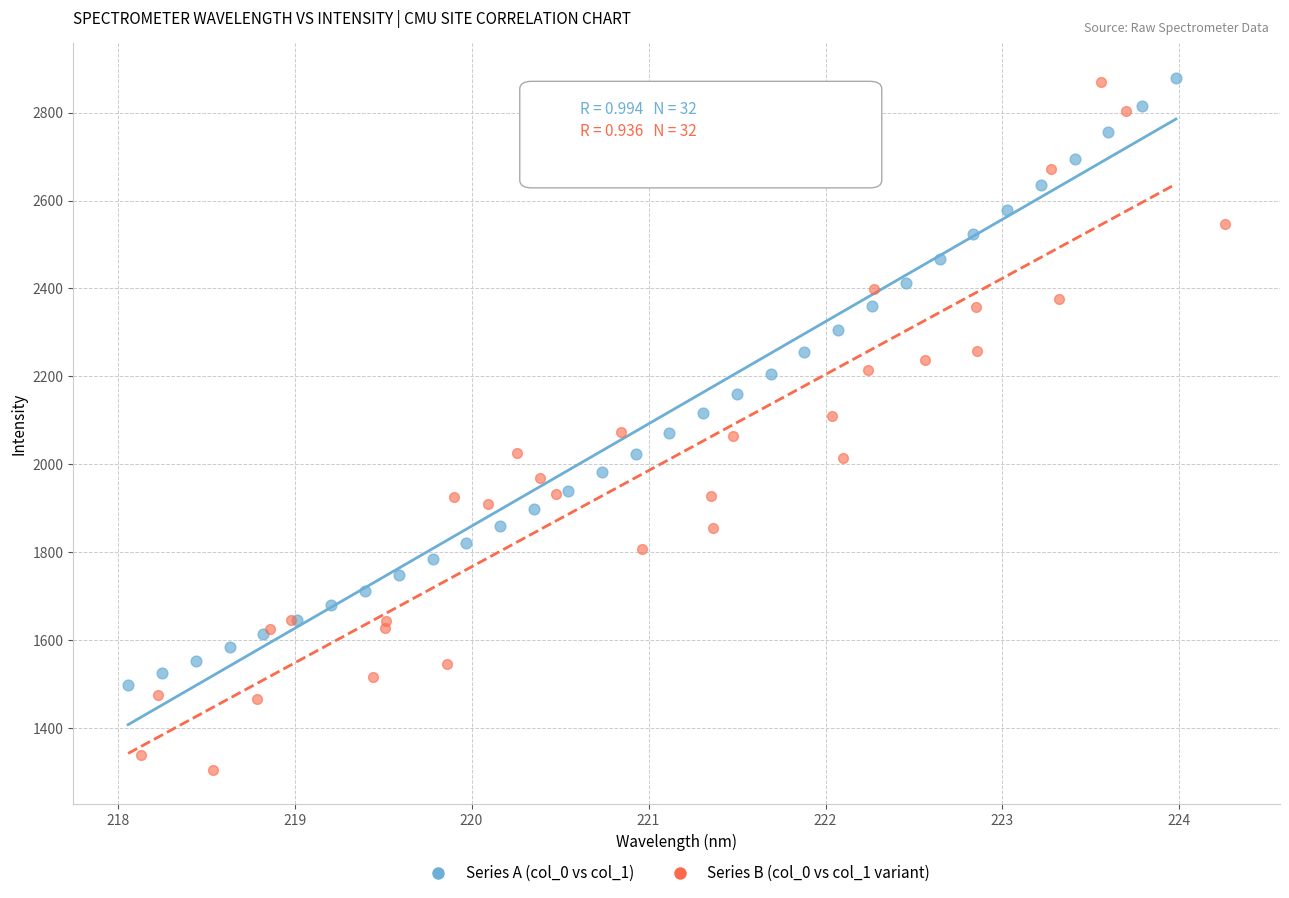

Which series has the widest spread of Y values?

Series B (col_0 vs col_1 variant)